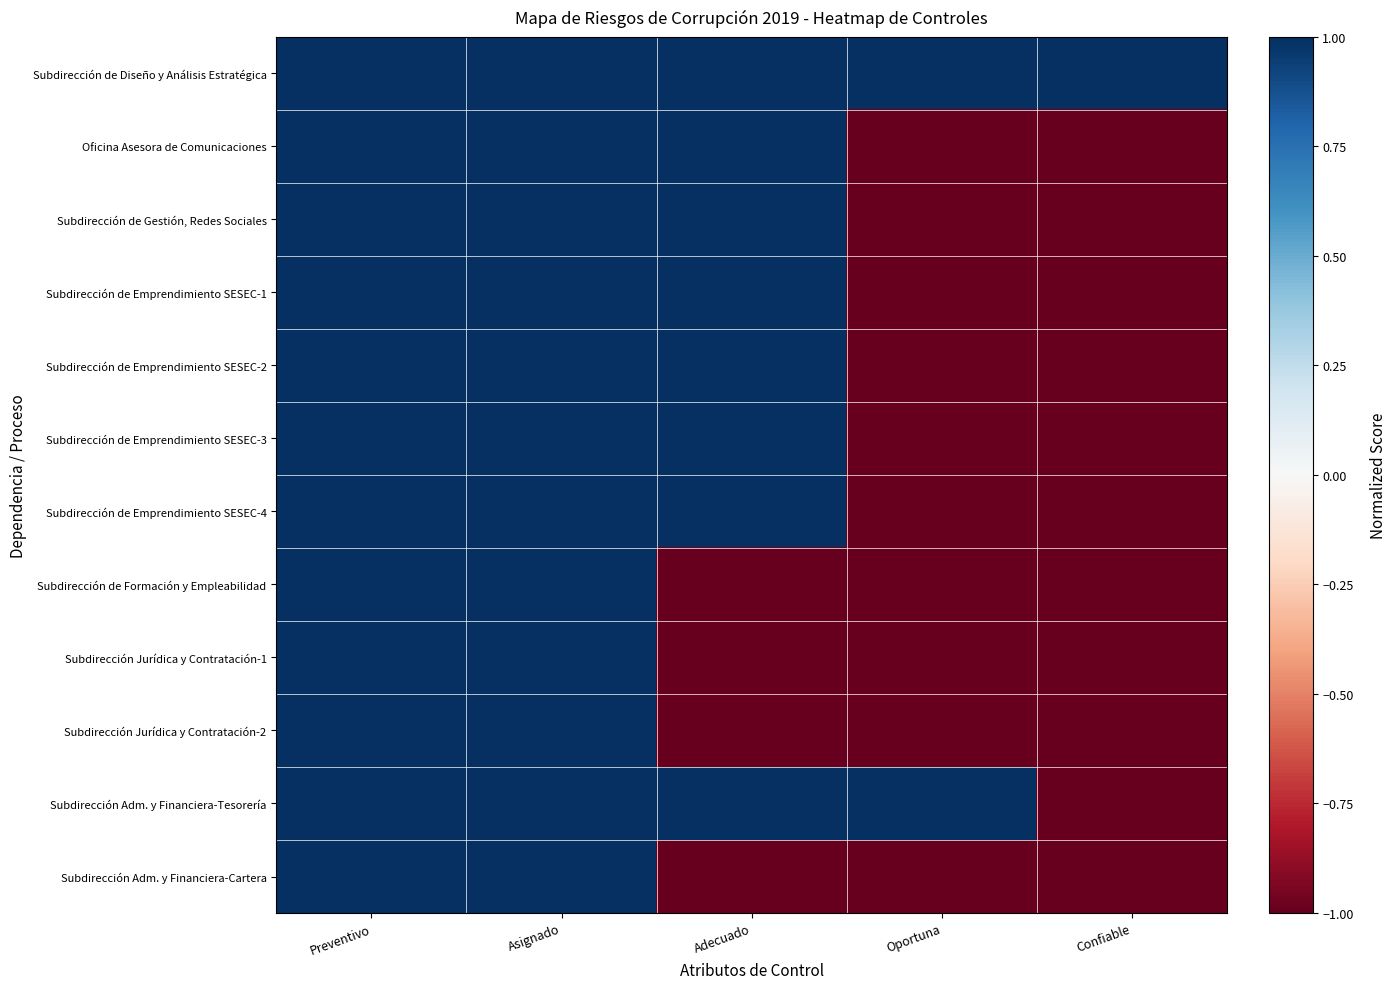

Which series has the largest total across all categories?

Subdirección de Diseño y Análisis Estratégica